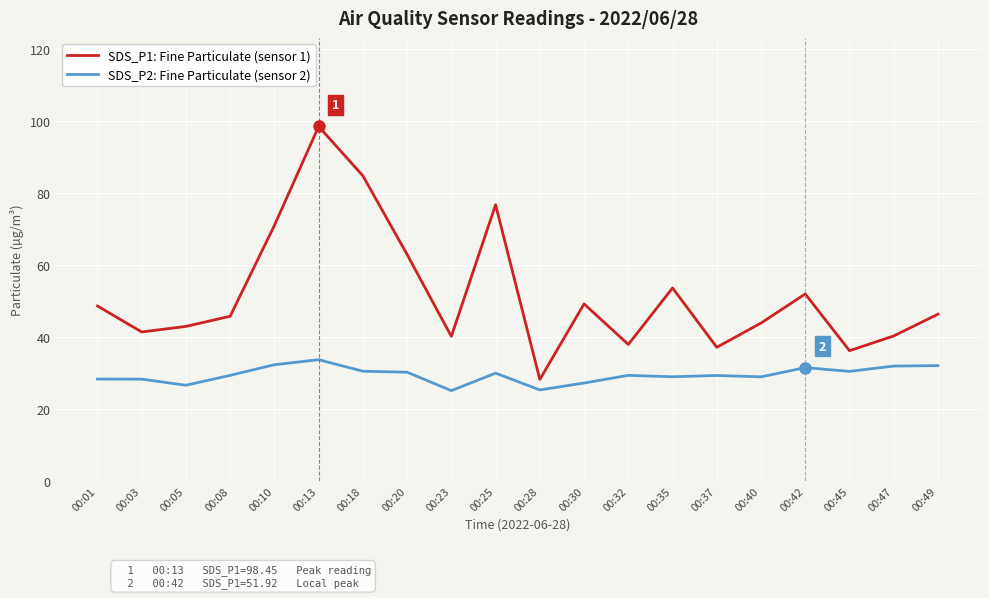

How many categories are shown in the chart?

20